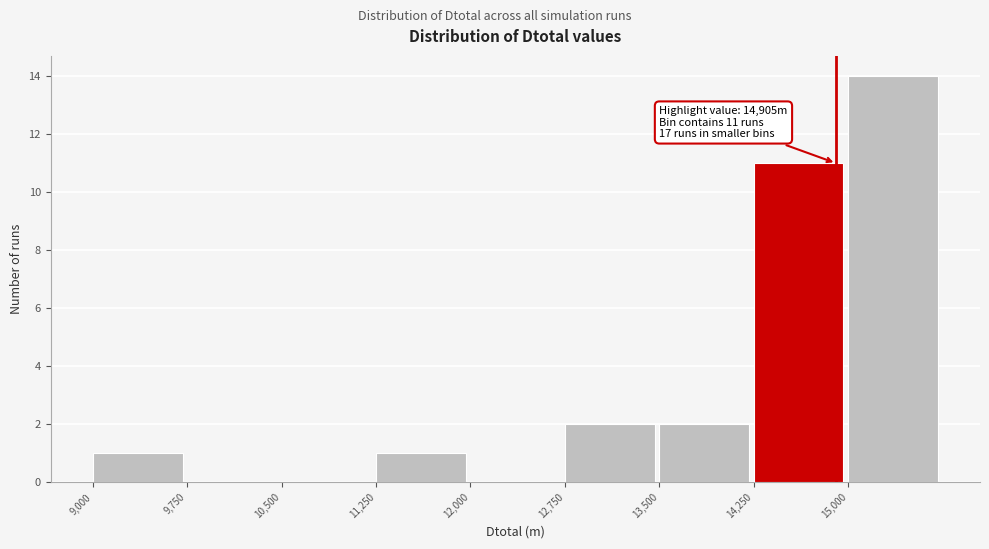

Over which range of the x-axis is the bar tallest?

15000 to 15750